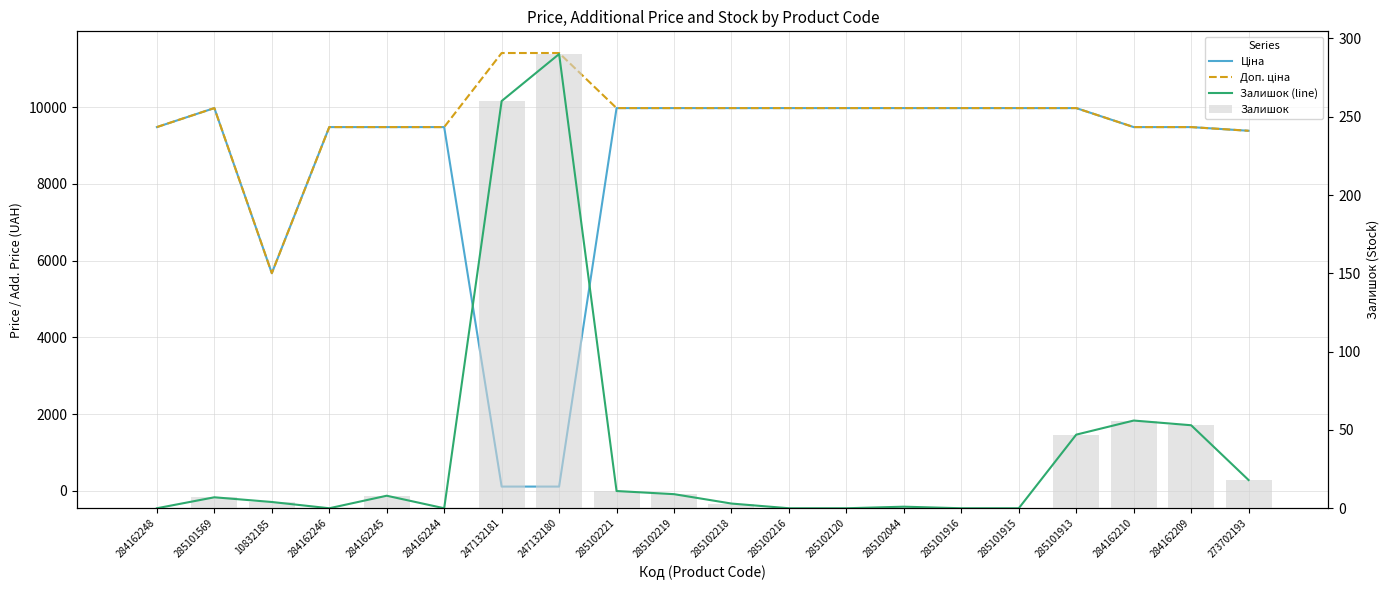

What is the difference between the Залишок (line) values at 284162209 and 285101569?

46.0